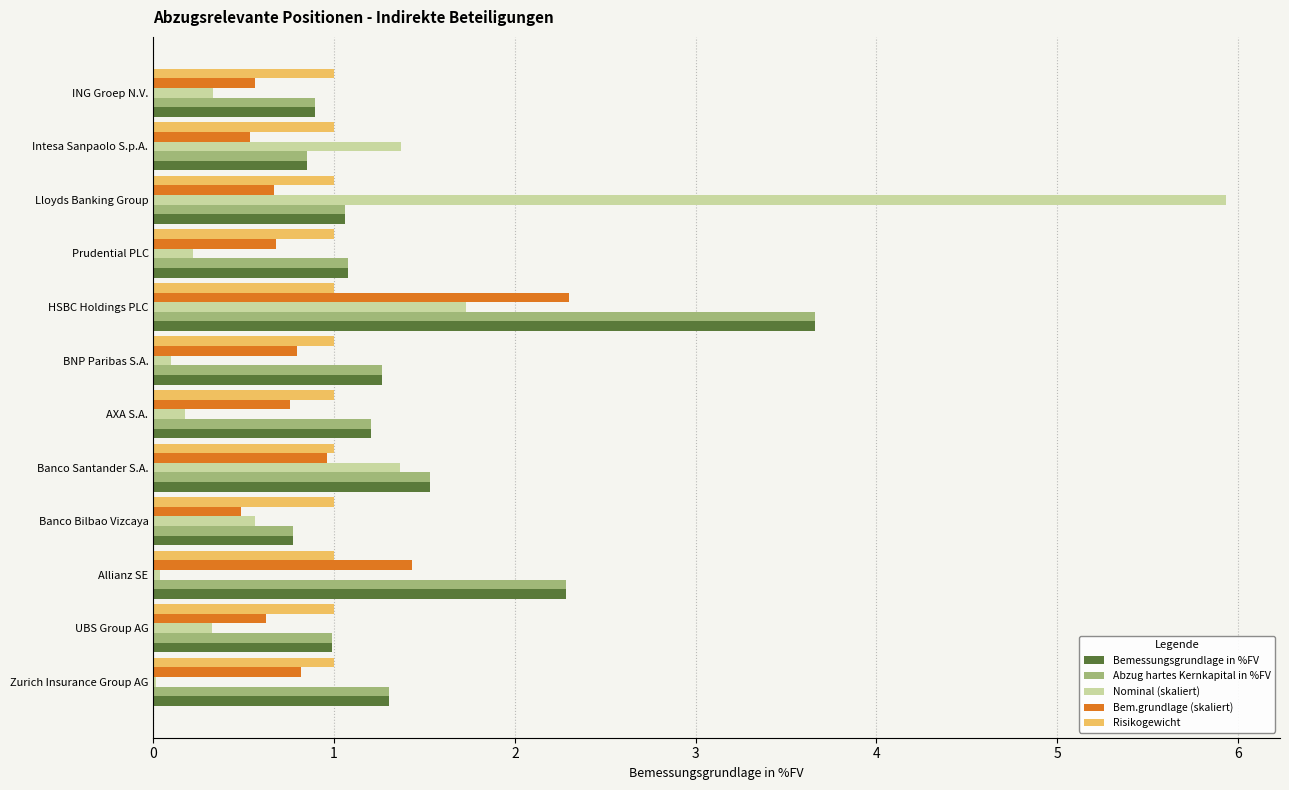

Is the value of Risikogewicht at Prudential PLC greater than the value of Bemessungsgrundlage in %FV at Banco Bilbao Vizcaya?

Yes